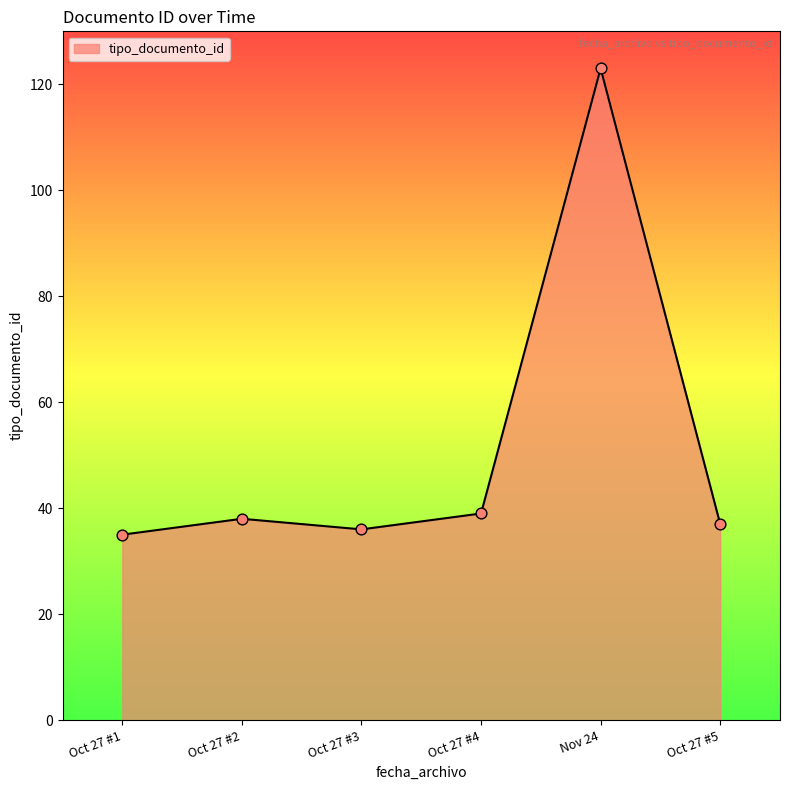

Which has a higher value, Oct 27 #3 or Oct 27 #4?

Oct 27 #4